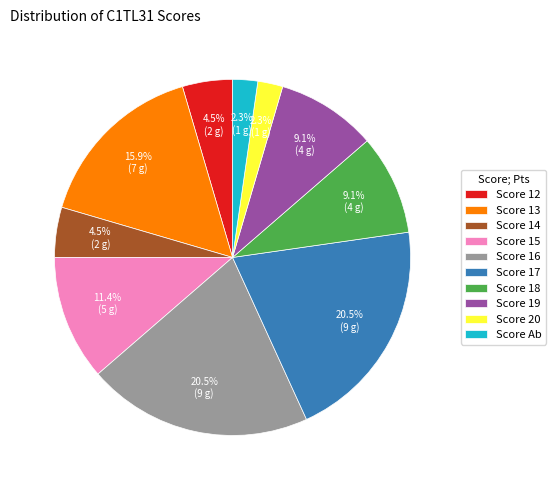

Which has a higher value, Score 12 or Score 15?

Score 15